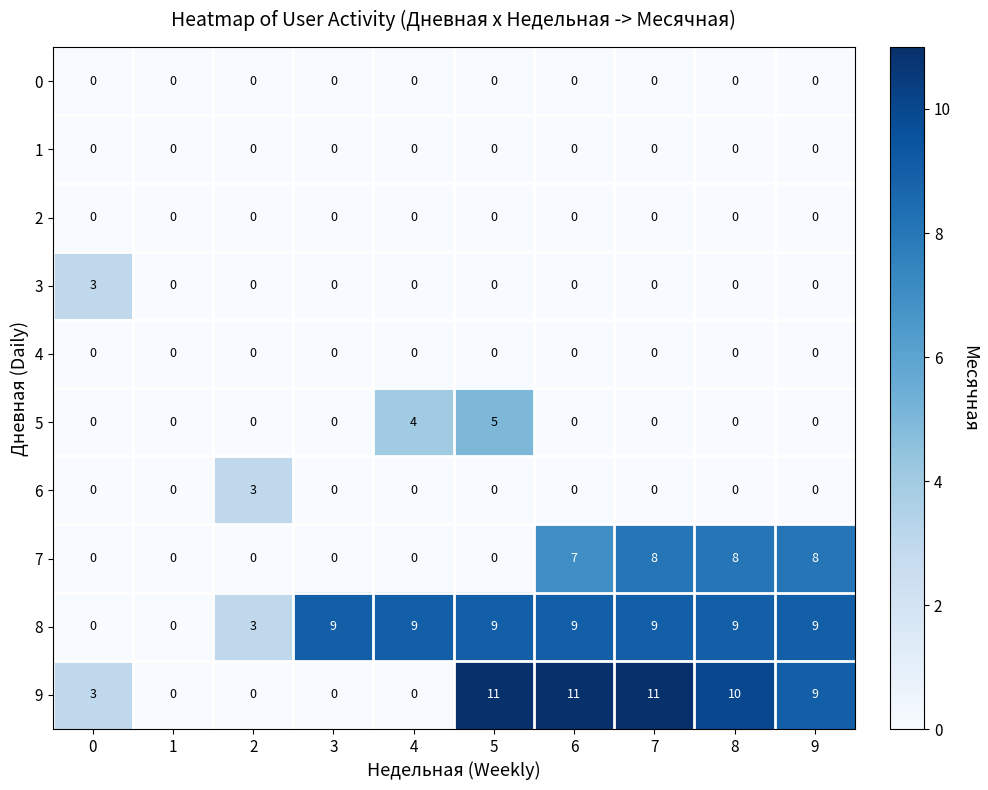

Is it true that 5 equals -2 at 6?

False